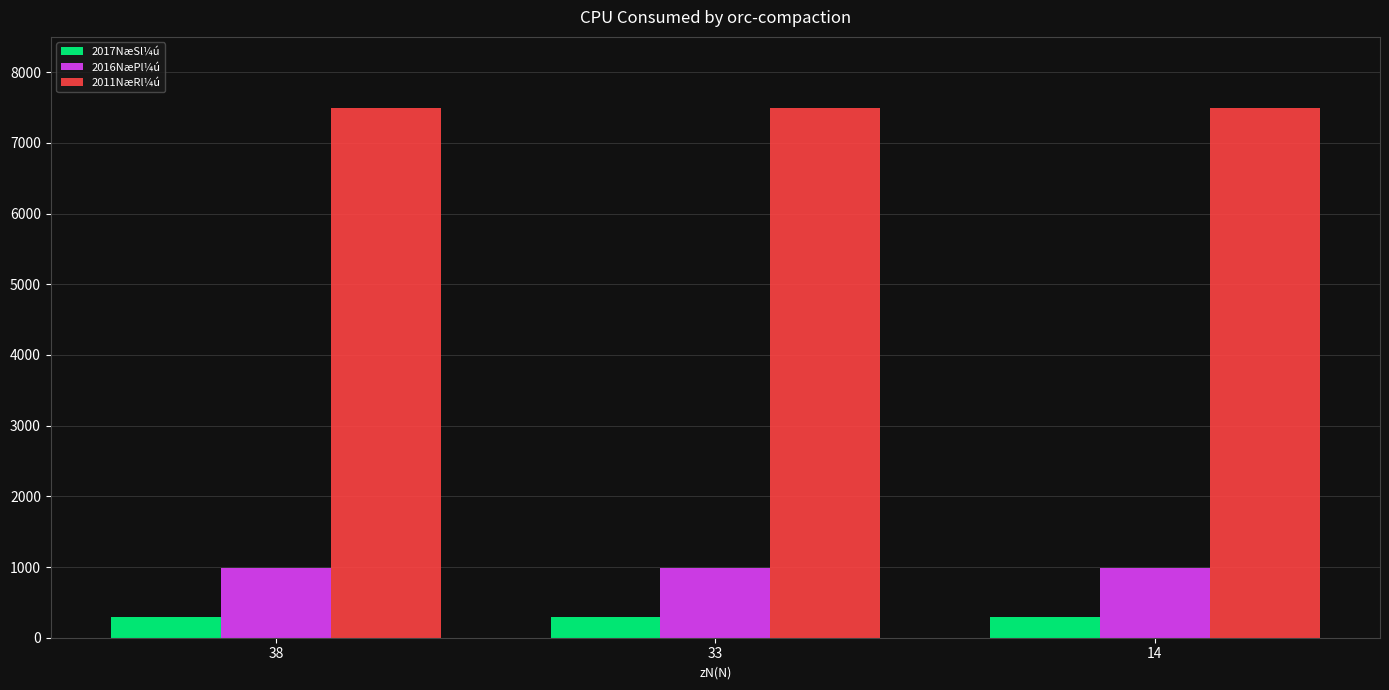

How many bars are there in each group?

3